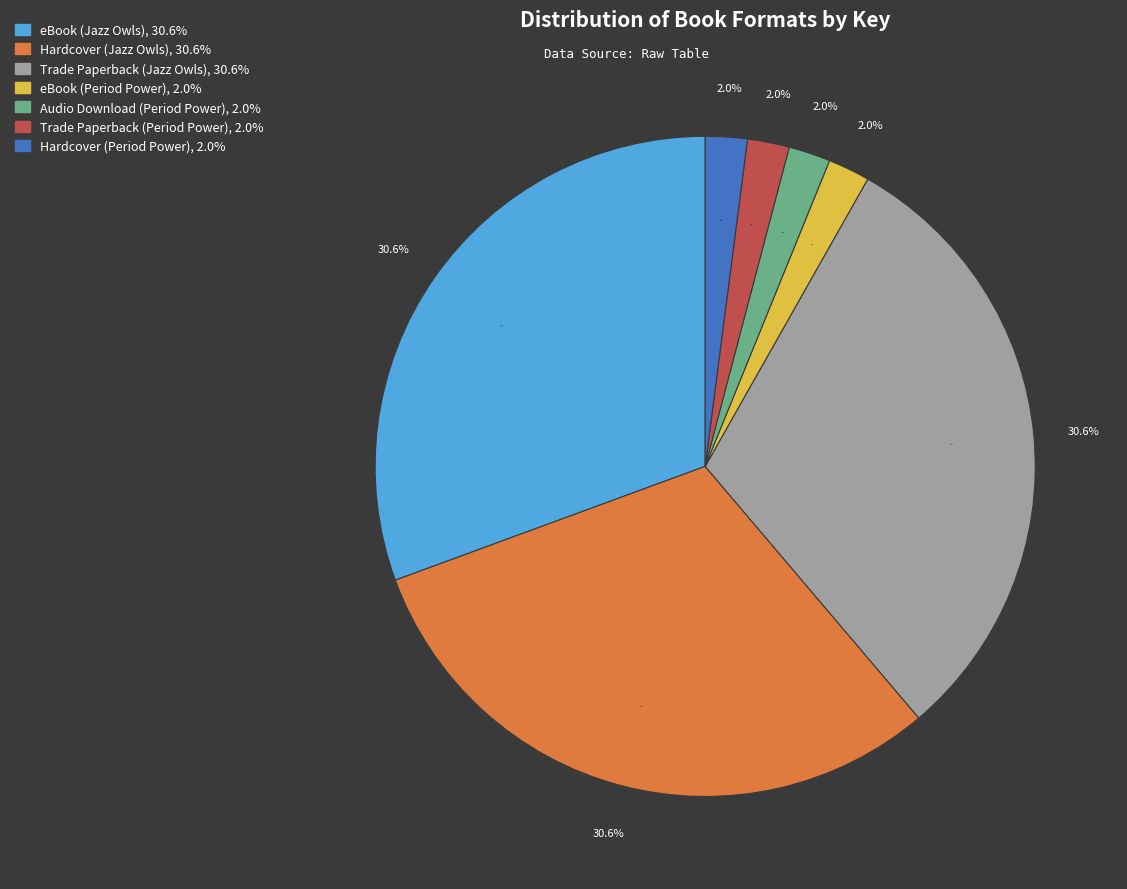

To the nearest percent, what is the difference between the largest and smallest slice percentages?

29%